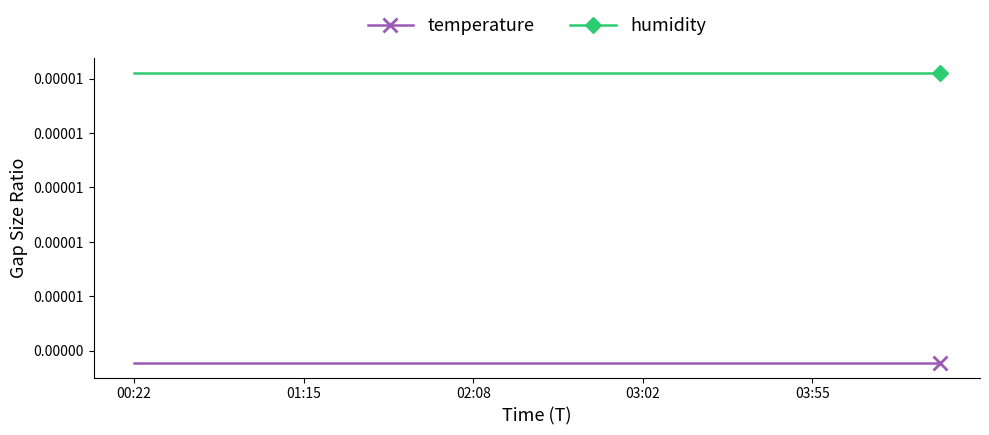

List the series in order of their peak value, highest first.

humidity, temperature